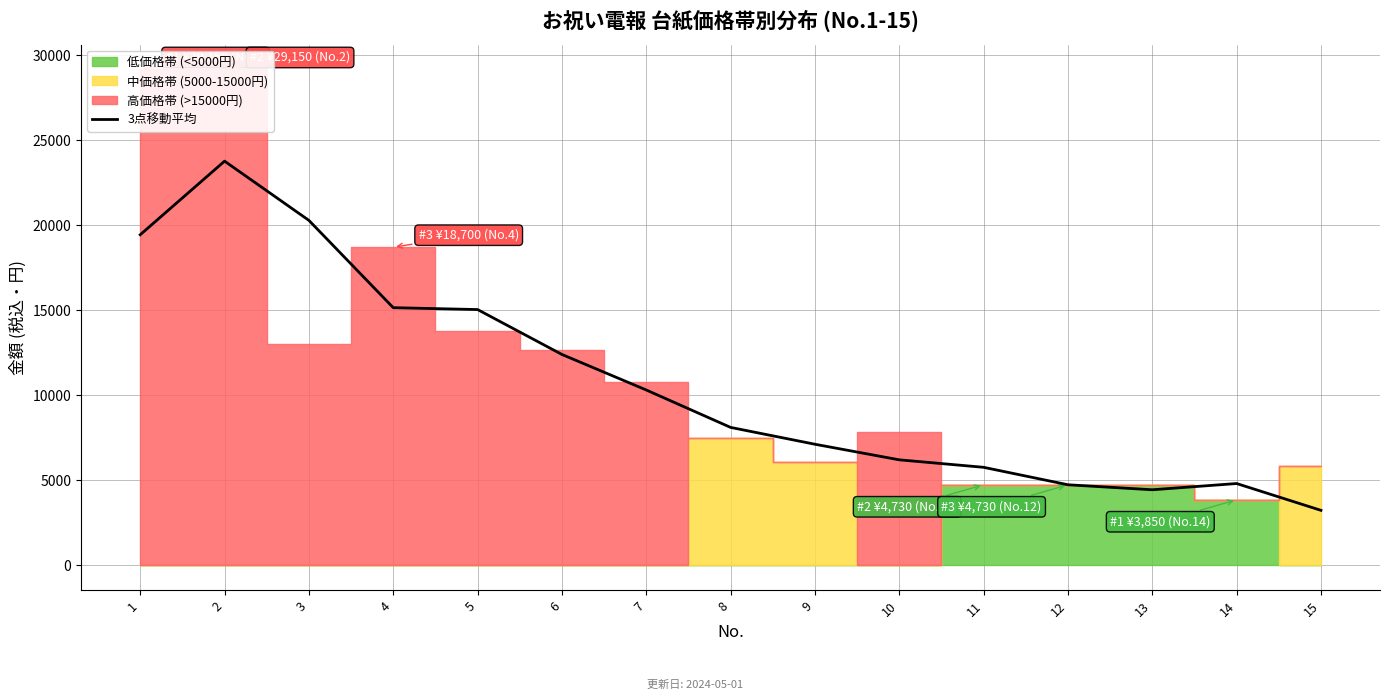

What is the maximum value for 3点移動平均?

23760.0